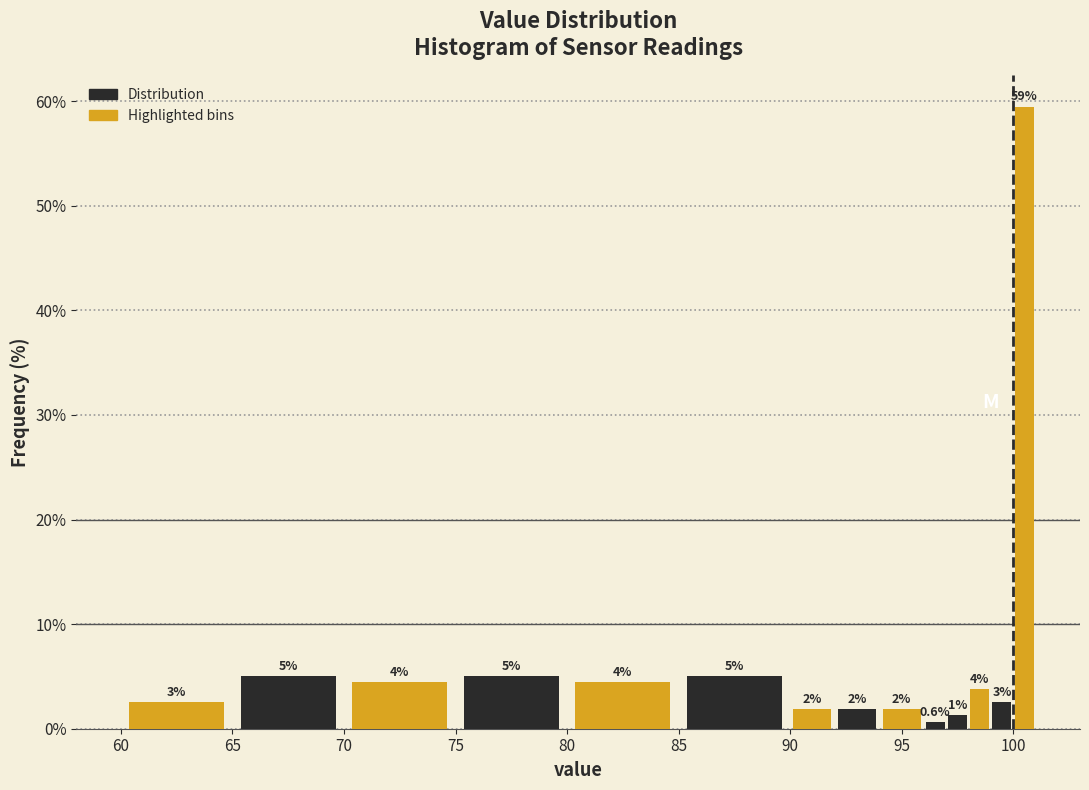

Around what value on the x-axis is the tallest bar? Give the approximate position of its centre, as read against the axis.

100.5